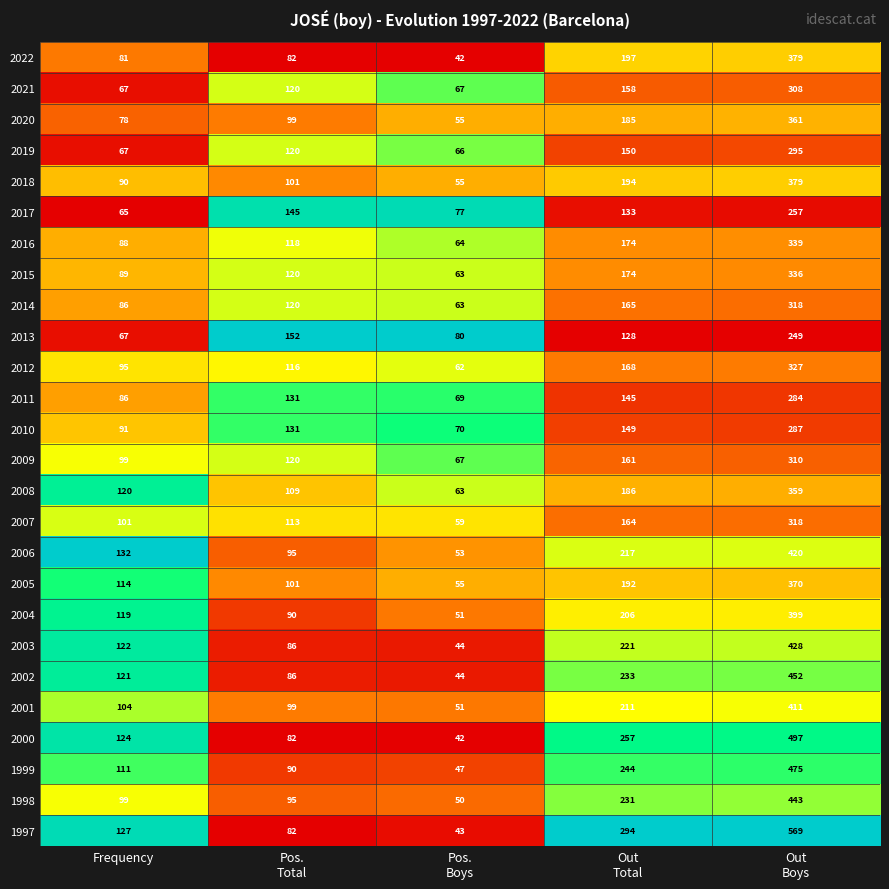

At which category is the sum across all series the highest?

Out
Boys